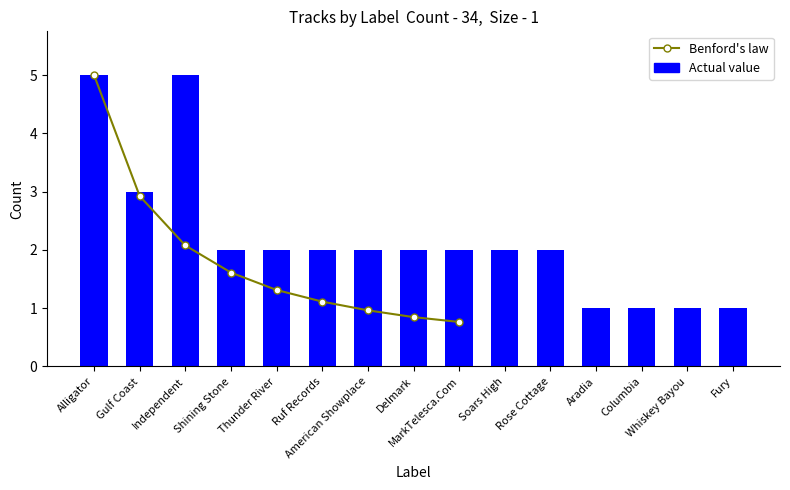

What is the label of the 11th bar from the left?

Rose Cottage